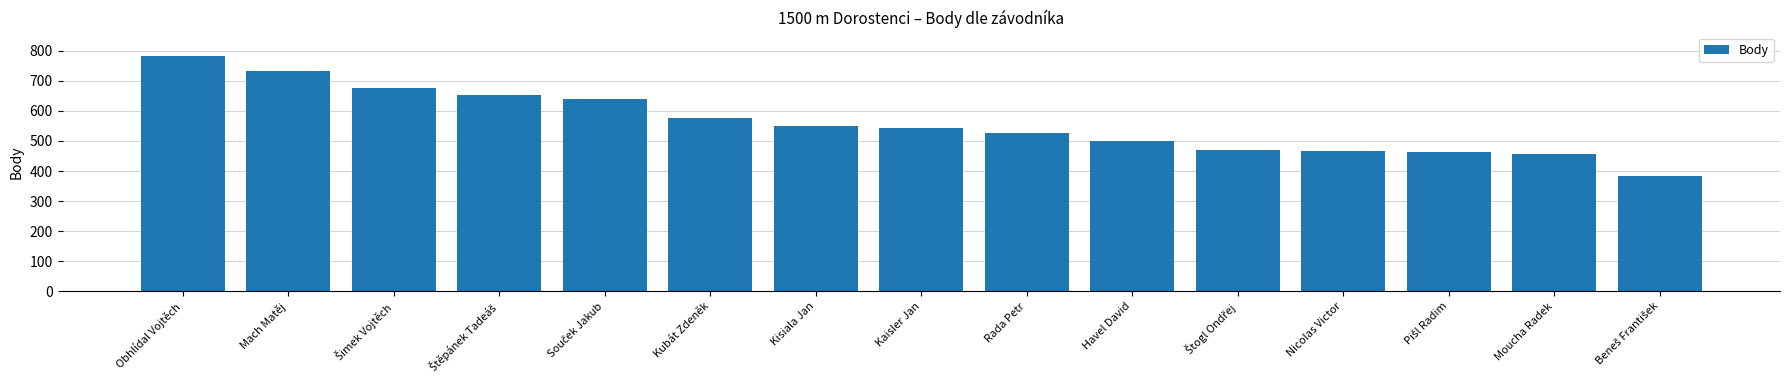

What is the ratio of the value at Mach Matěj to the value at Moucha Radek?

1.6